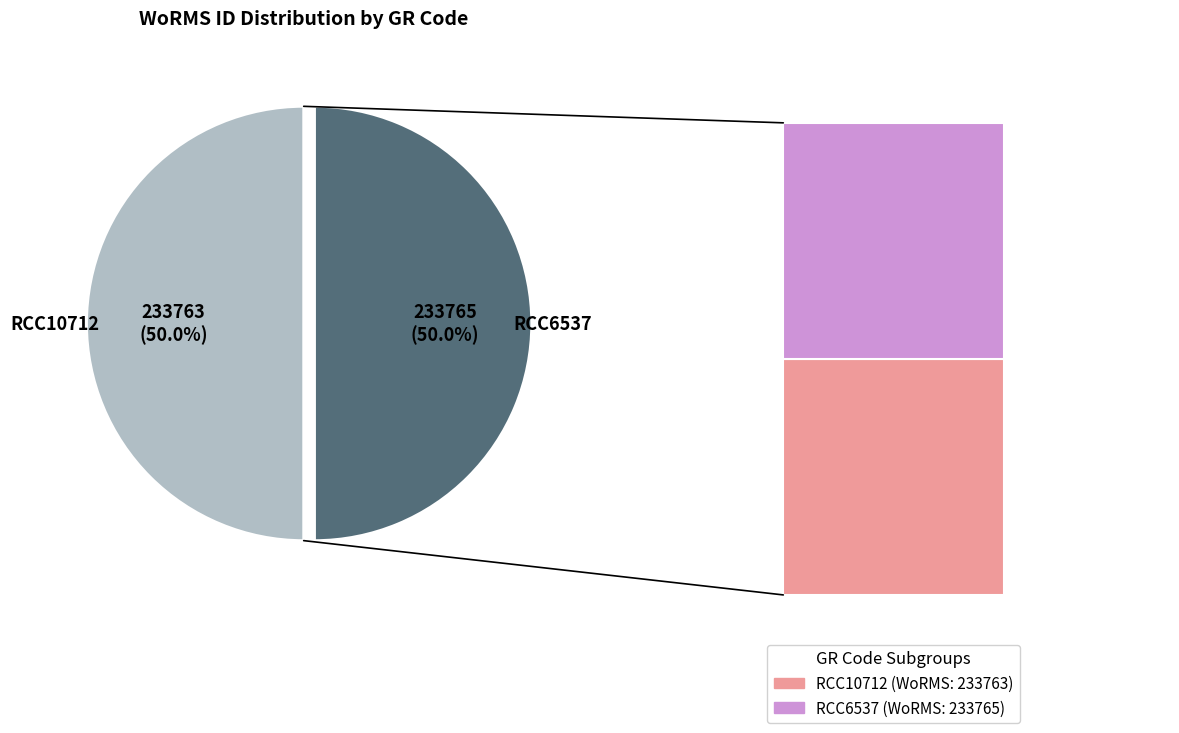

Which slice is the smallest?

RCC10712